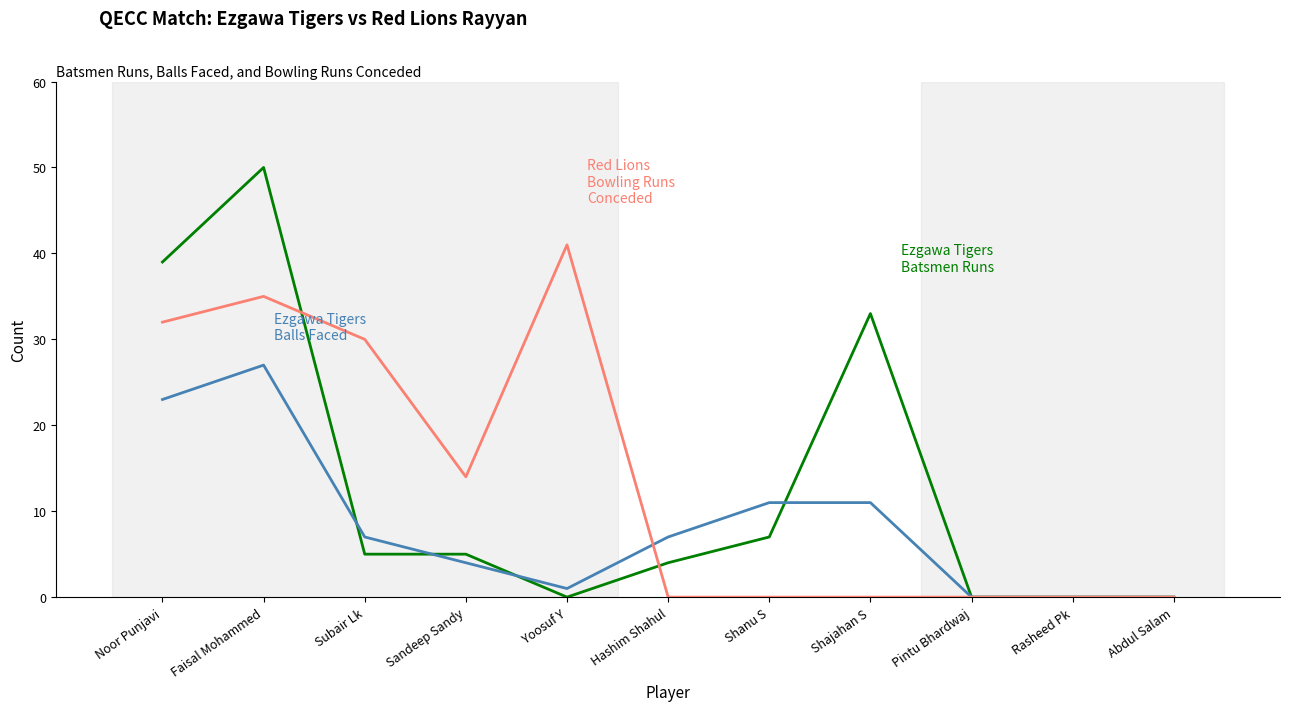

What is the maximum value shown in the chart?

50